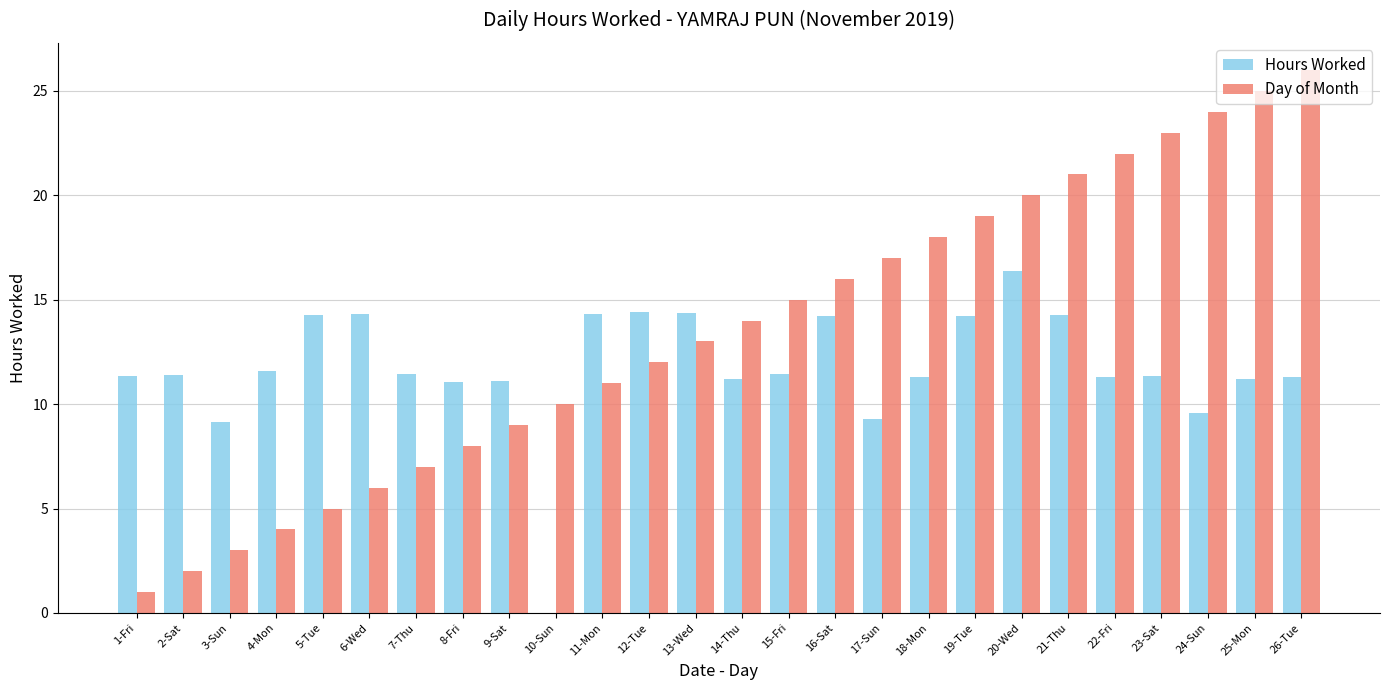

Which series has the widest spread of values?

Day of Month